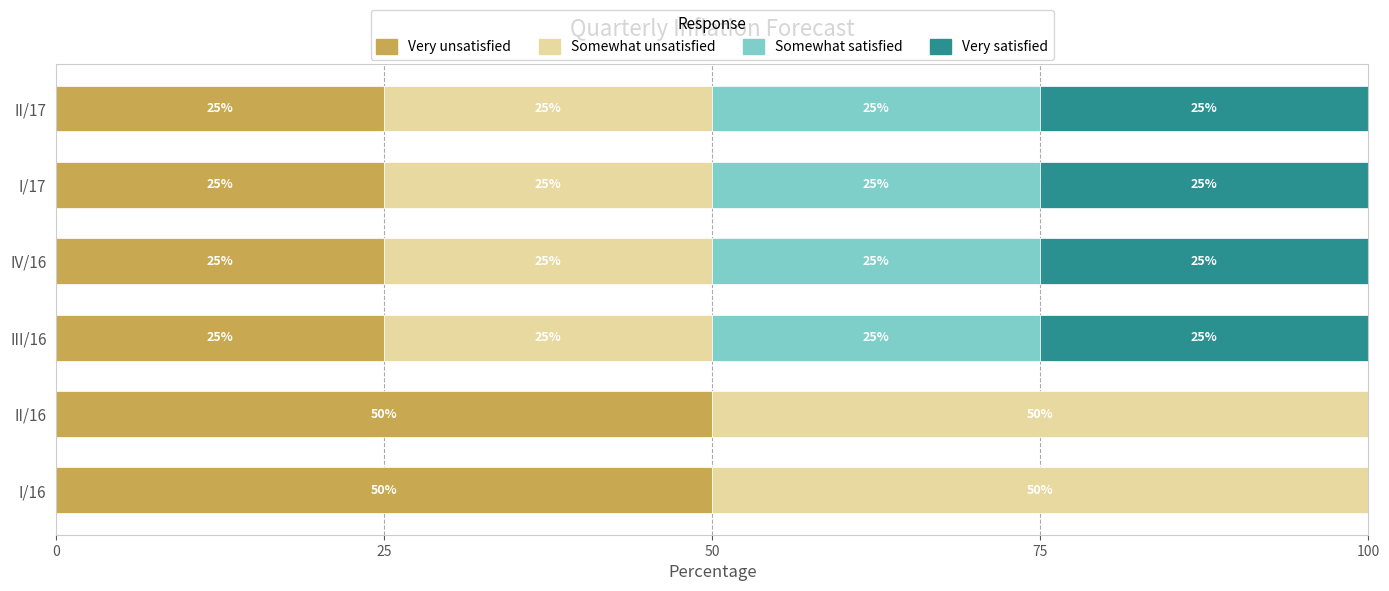

The Very unsatisfied series shows 71 at II/16. True or false?

False